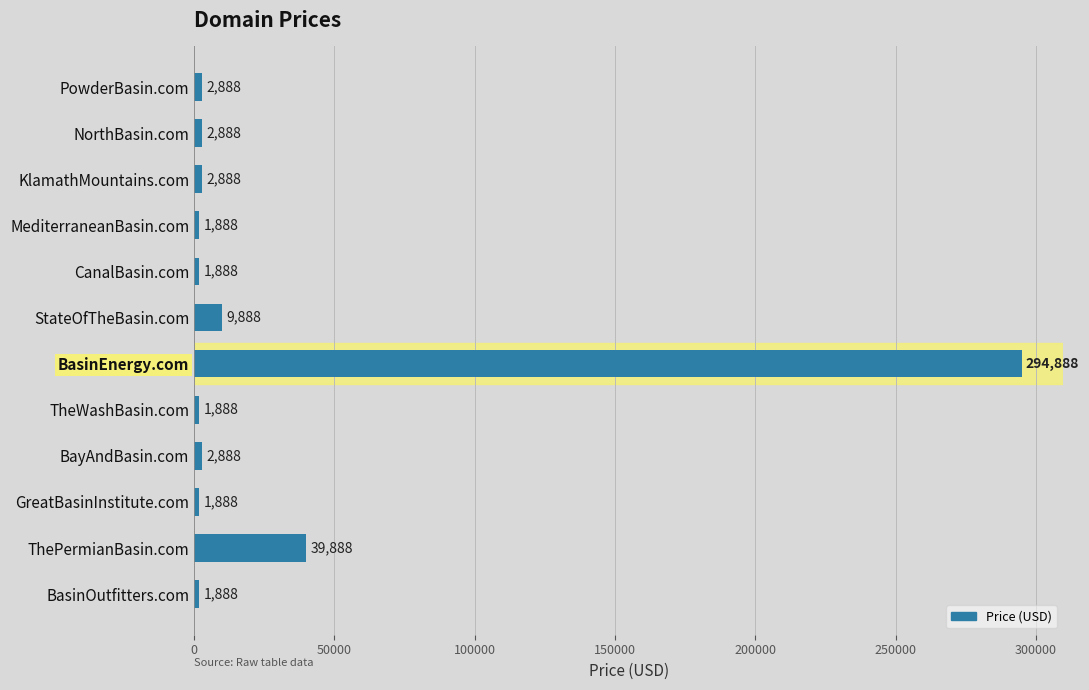

Does the chart contain stacked bars?

No